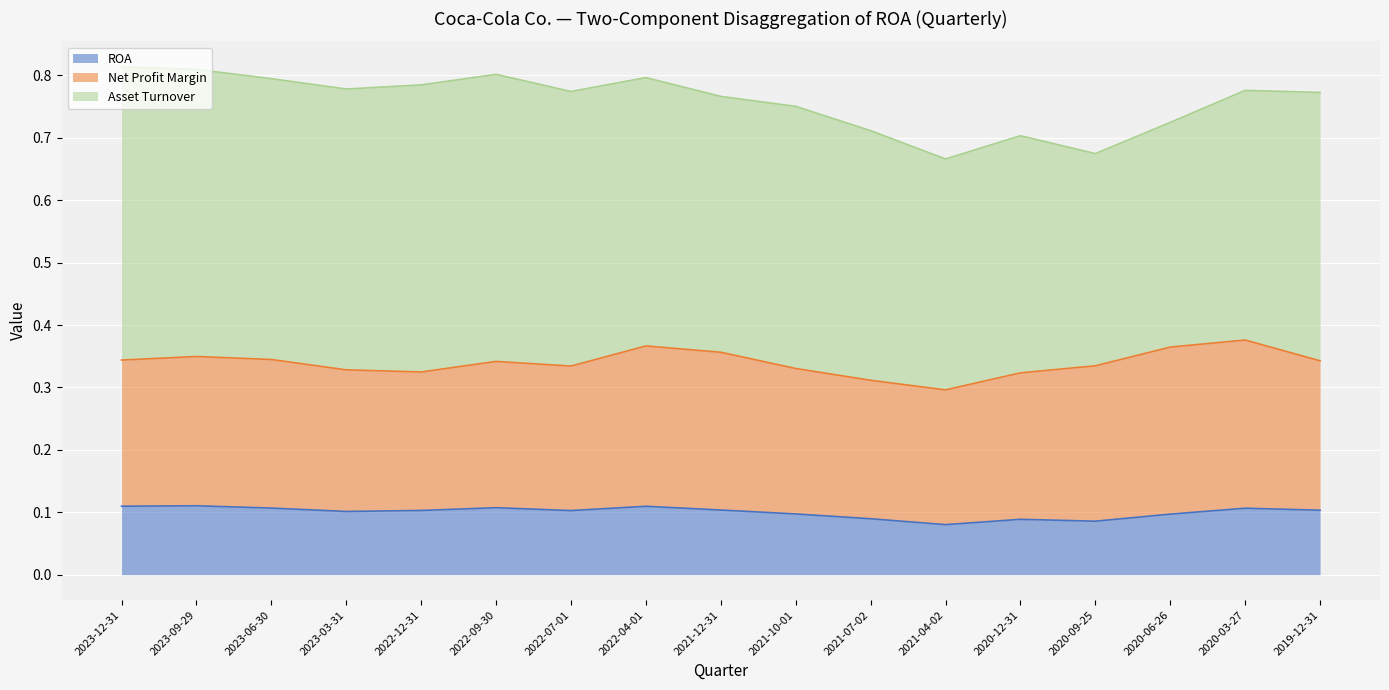

Rank the series by their maximum value, from lowest to highest.

ROA, Net Profit Margin, Asset Turnover